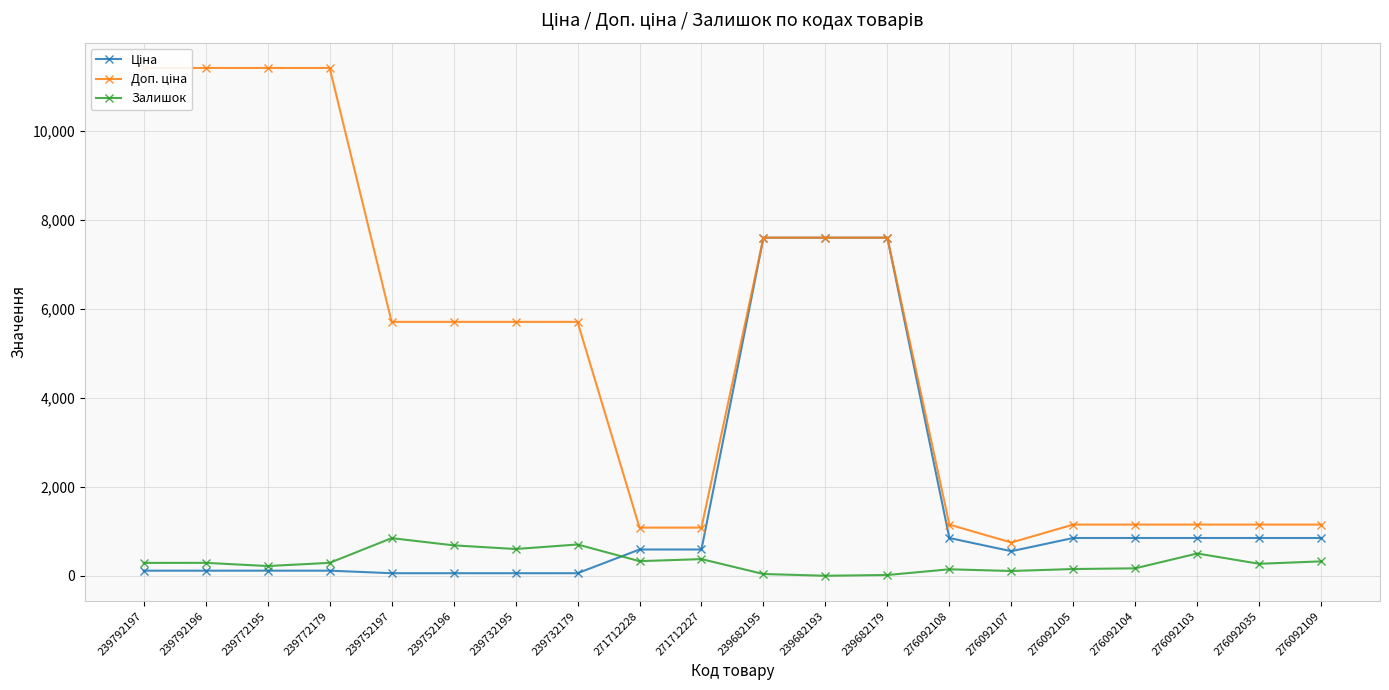

At which category is the sum across all series the highest?

239682195